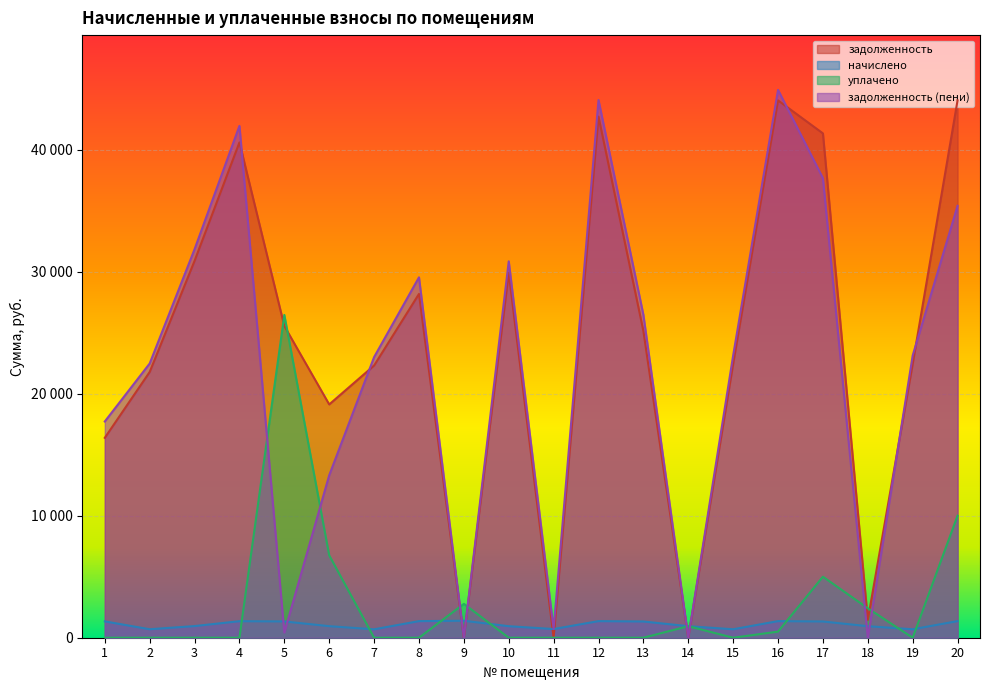

What is the value of the задолженность (пени) point at the 4th from the left?

41948.0